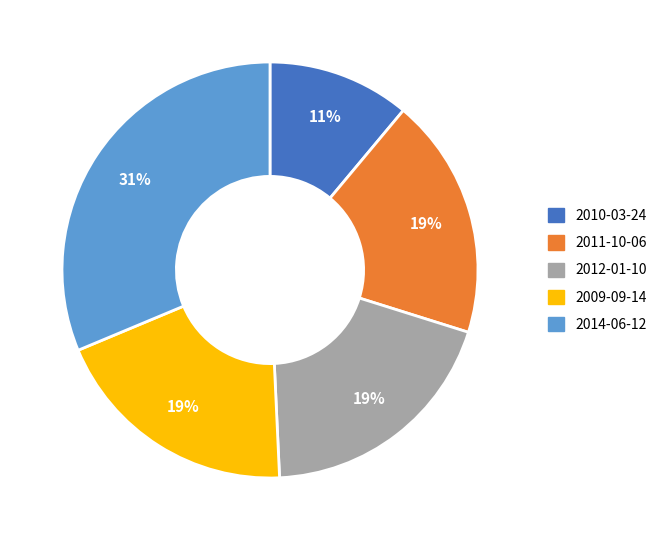

Is 2010-03-24 the majority of the pie?

No